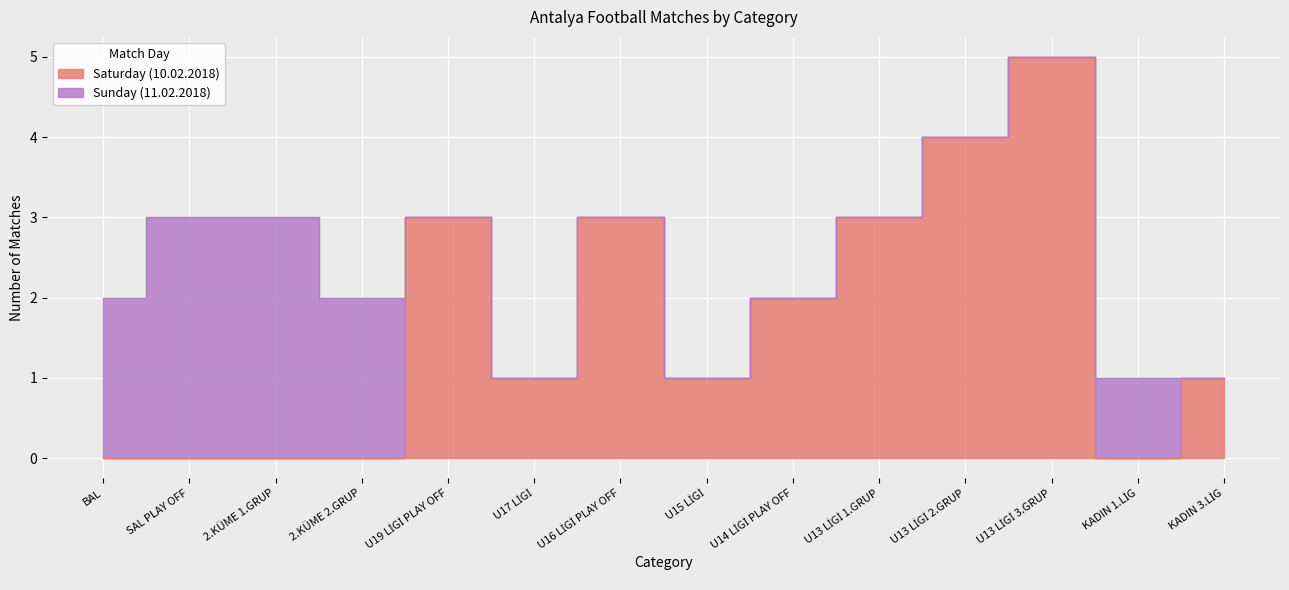

True or false: the data shows 2 at 2.KÜME 1.GRUP.

False